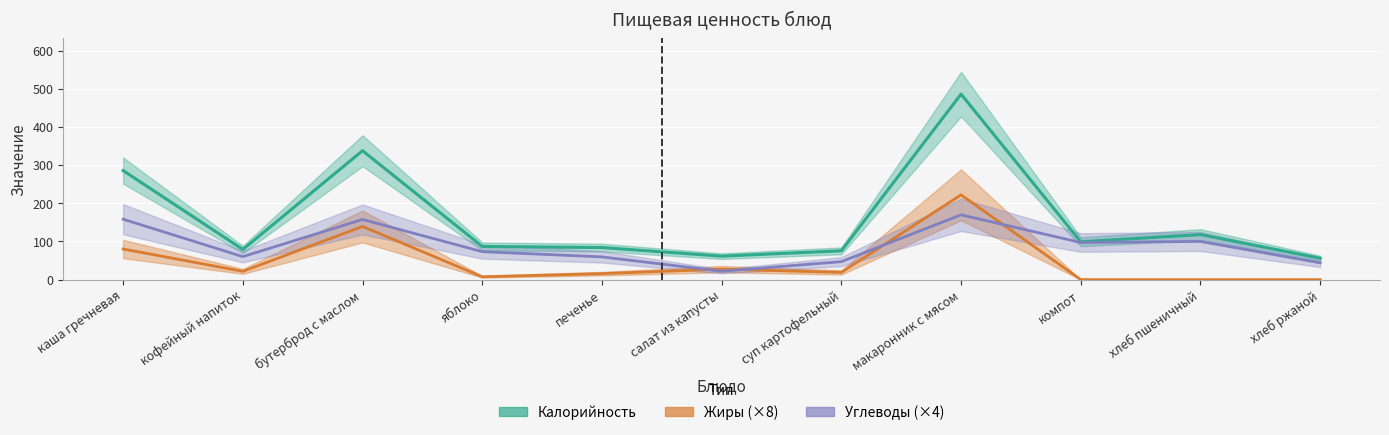

Is the value of Калорийность at суп картофельный greater than the value of Жиры at макаронник с мясом?

No